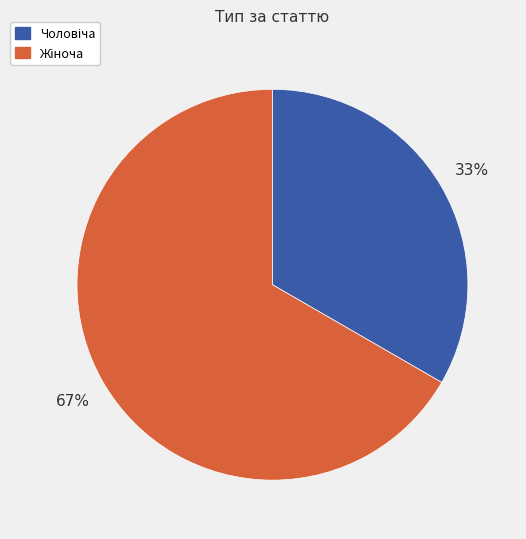

Does any single category account for the majority?

Yes